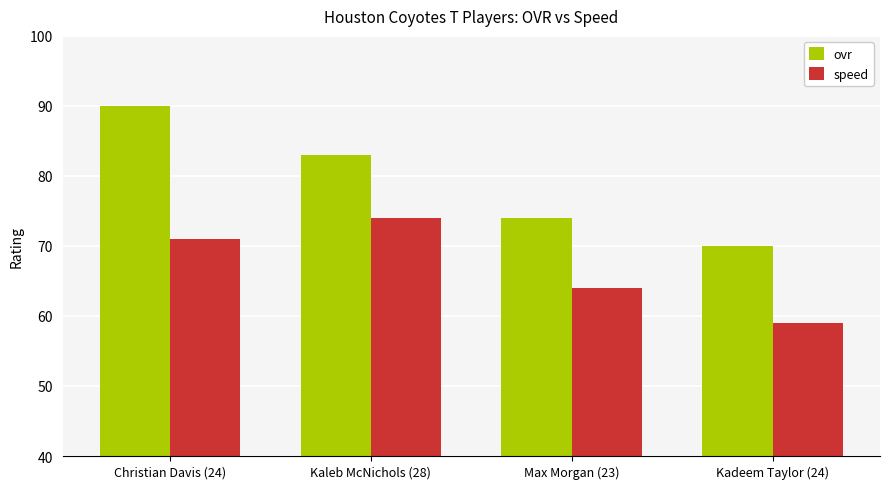

The ovr series shows 70 at Kadeem Taylor (24). True or false?

True